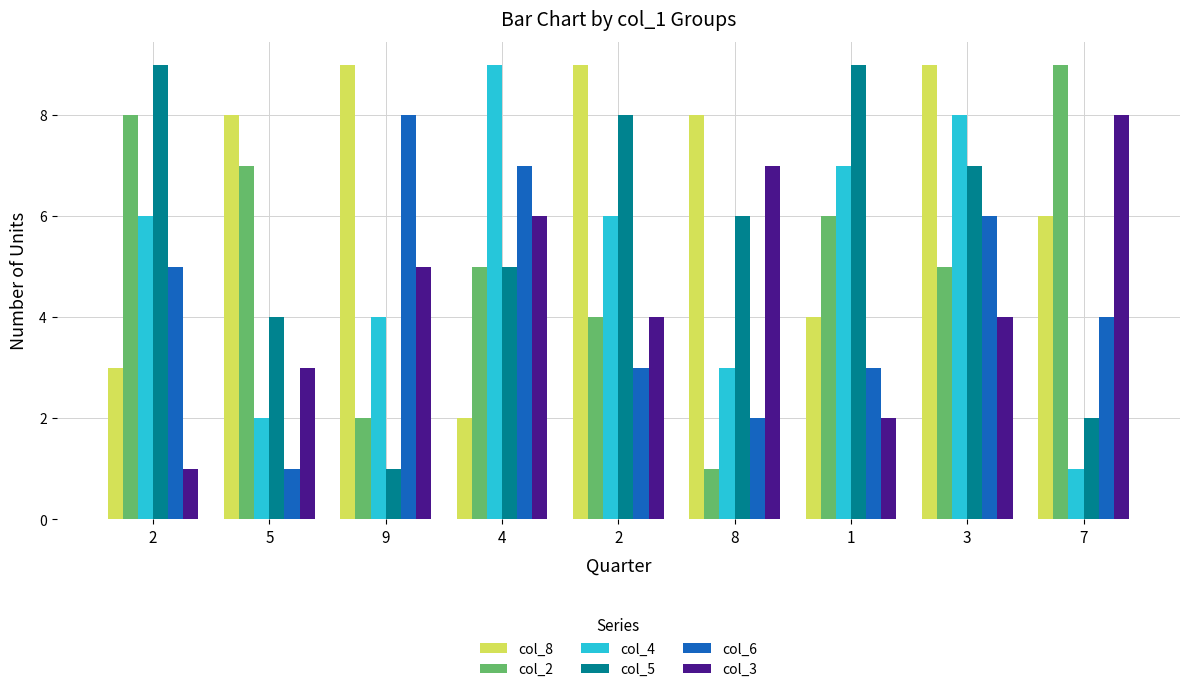

How many distinct data groups are displayed?

6